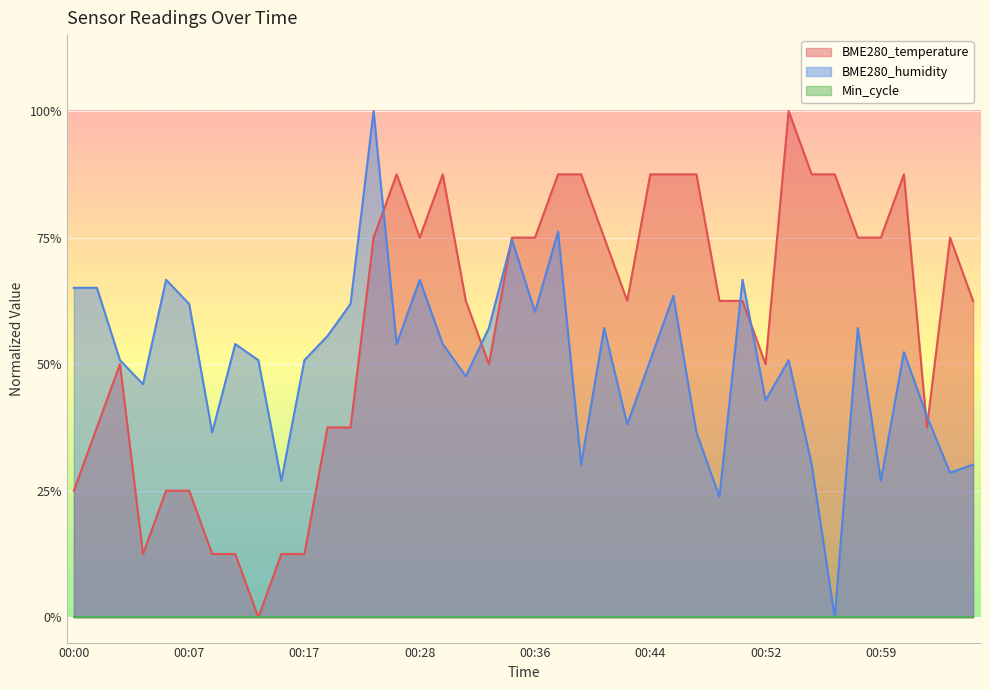

Which has a higher value, 00:45 or 00:24?

00:45